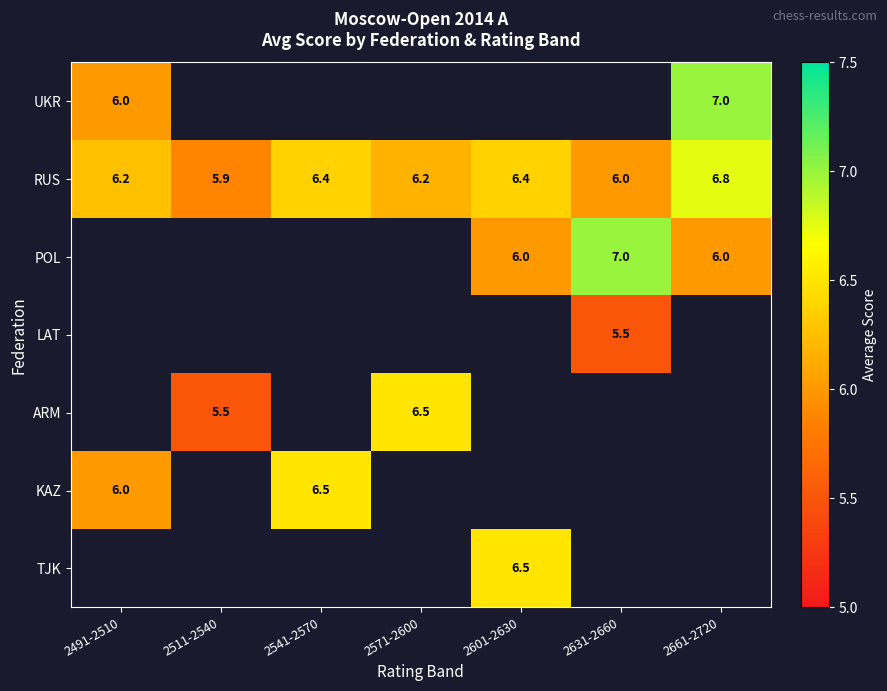

Which category has the highest value in the RUS series?

2661-2720